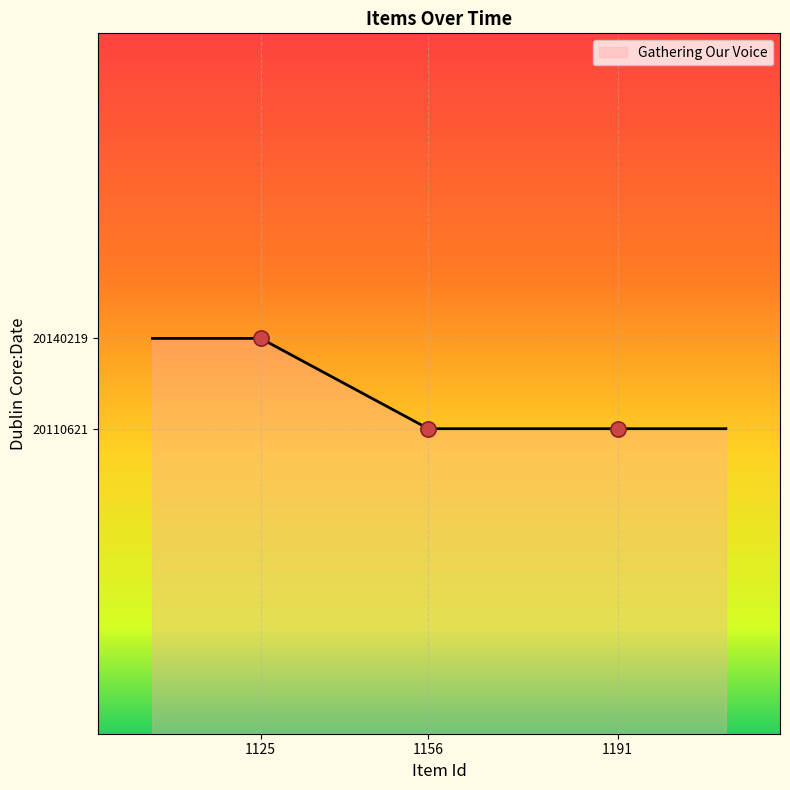

Approximately how many times larger is the value at 1125 compared to 1191?

1.0